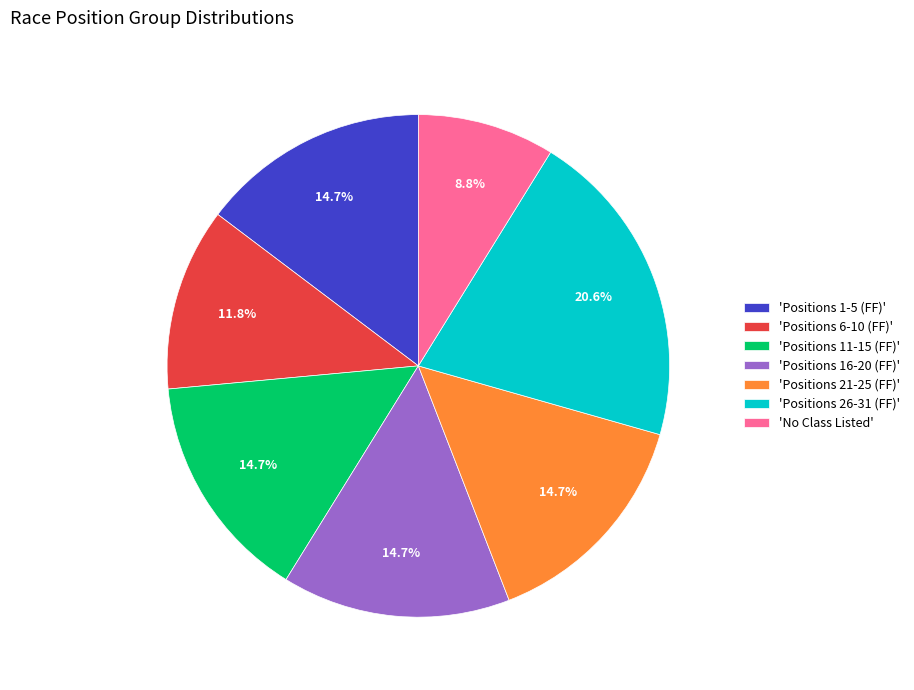

How many slices are in this pie chart?

7